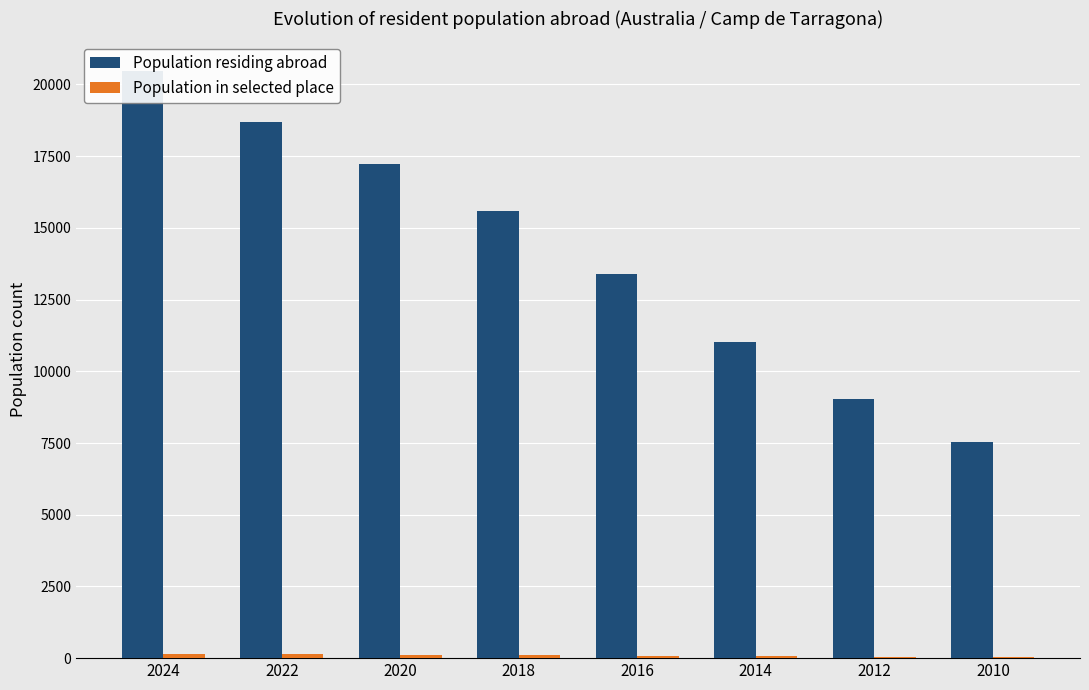

The Population residing abroad series shows 15602 at 2018. True or false?

True